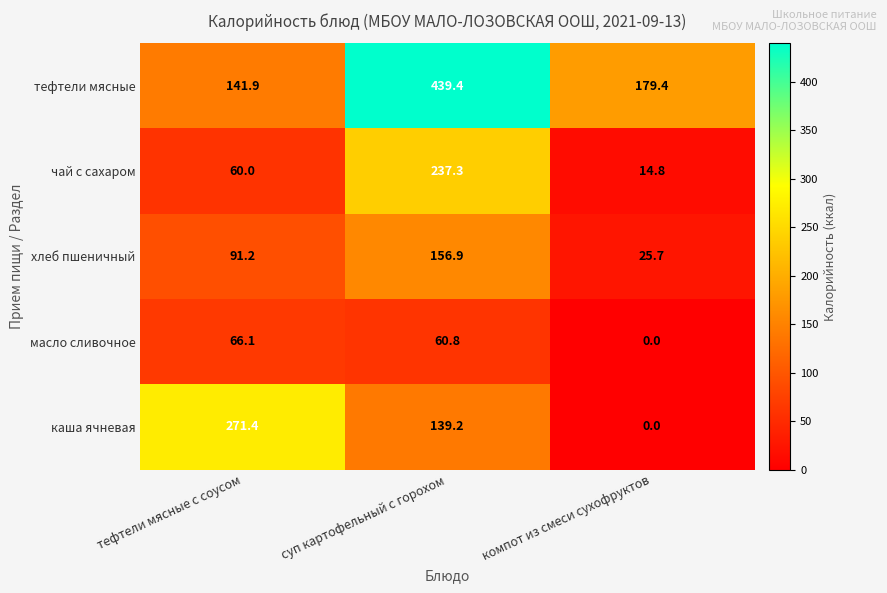

What is the approximate value of масло сливочное at тефтели мясные с соусом?

66.1